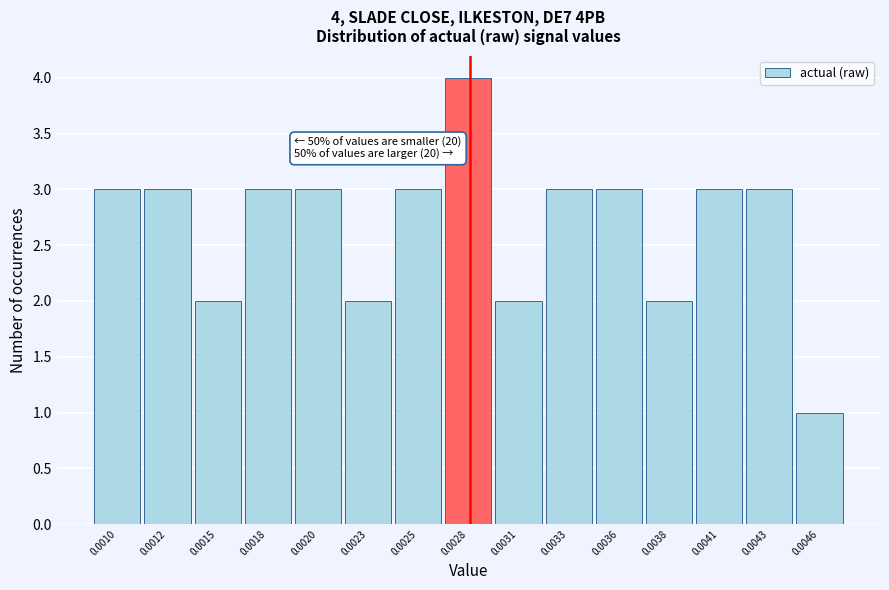

Reading left to right, extract all data points from this chart.

3	3	2	3	3	2	3	4	2	3	3	2	3	3	1